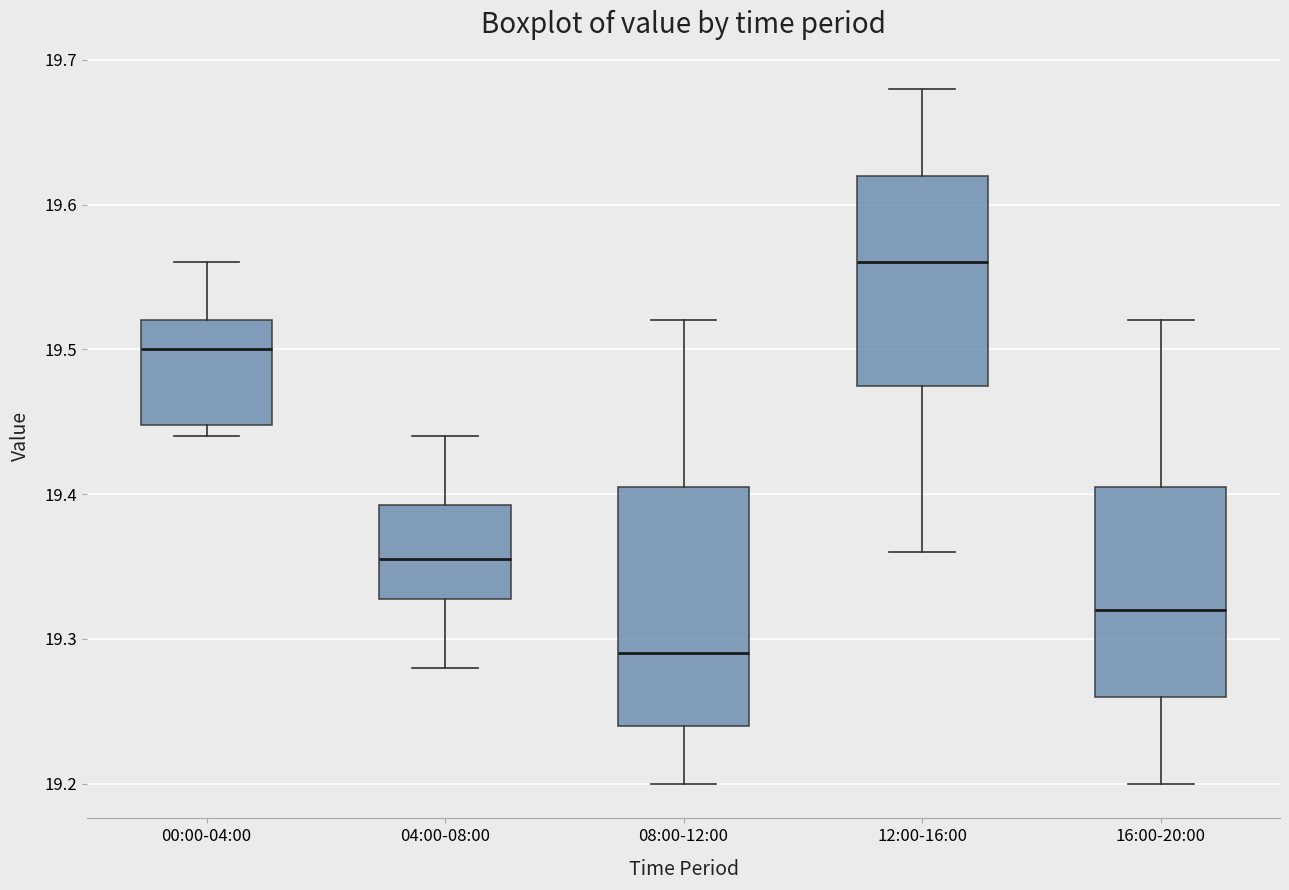

Reading left to right, read every box against the y-axis: the position of its median line, the range the box covers, and the ends of its whiskers. The values are not printed on the chart, so give them approximately, as read against the axis.

00:00-04:00: median 19.50, box 19.45 to 19.52, whiskers 19.44 to 19.56
04:00-08:00: median 19.36, box 19.33 to 19.39, whiskers 19.28 to 19.44
08:00-12:00: median 19.29, box 19.24 to 19.41, whiskers 19.20 to 19.52
12:00-16:00: median 19.56, box 19.48 to 19.62, whiskers 19.36 to 19.68
16:00-20:00: median 19.32, box 19.26 to 19.41, whiskers 19.20 to 19.52